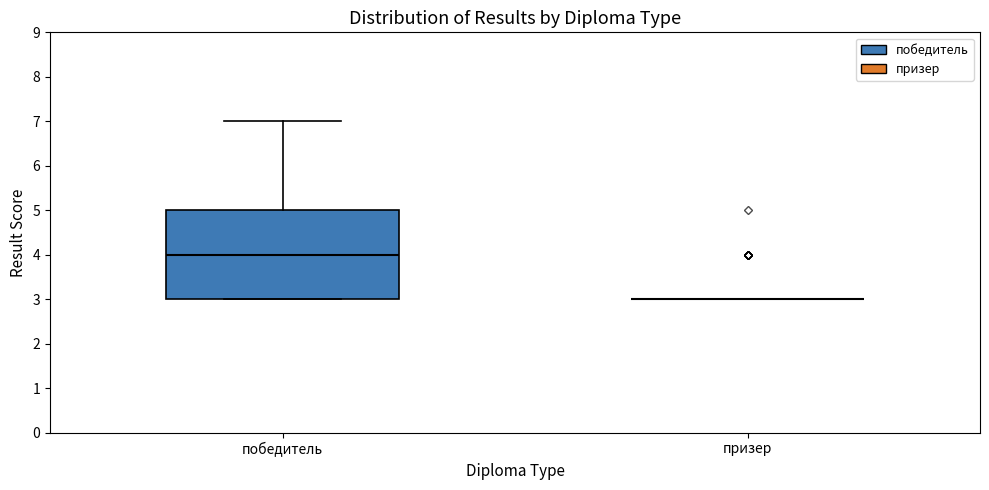

Reading left to right, read every box against the y-axis: the position of its median line, the range the box covers, and the ends of its whiskers. The values are not printed on the chart, so give them approximately, as read against the axis.

победитель: median 4, box 3 to 5, whiskers 3 to 7
призер: box collapsed to a line at 3, whiskers 3 to 3